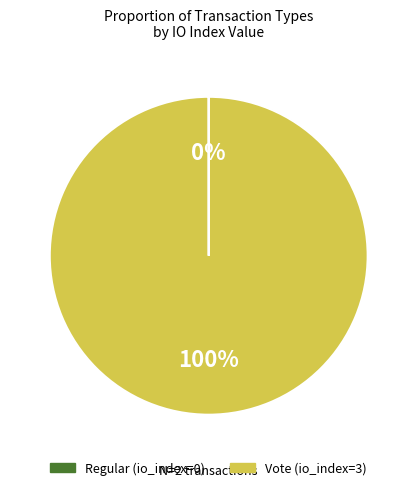

What is the largest slice in the pie chart?

Vote (io_index=3)